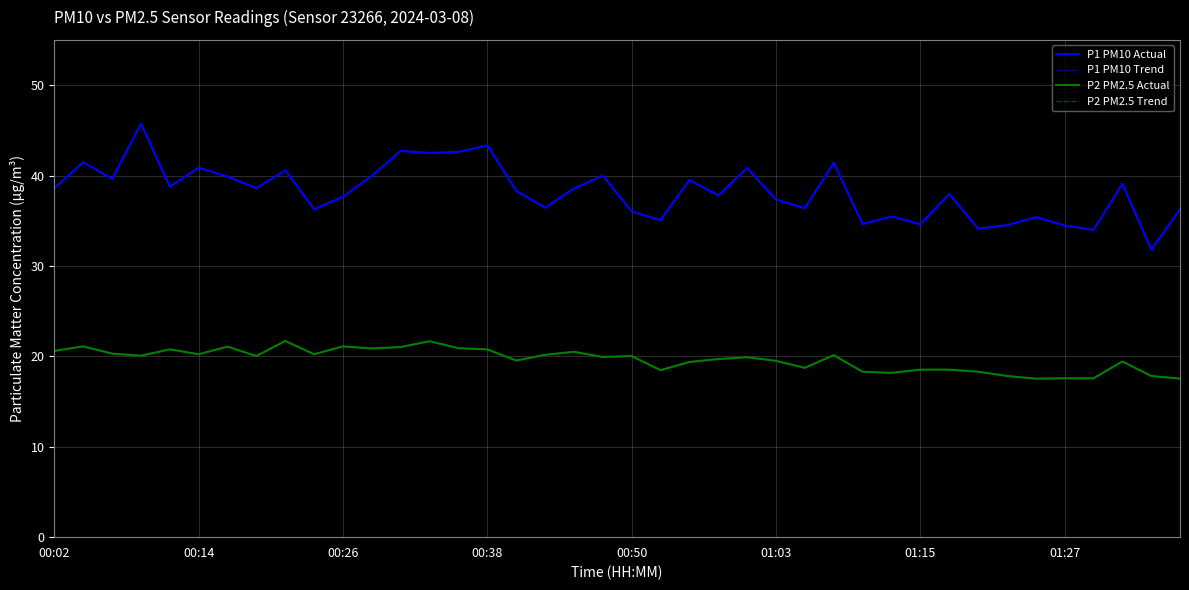

Does the chart have visible grid lines?

Yes